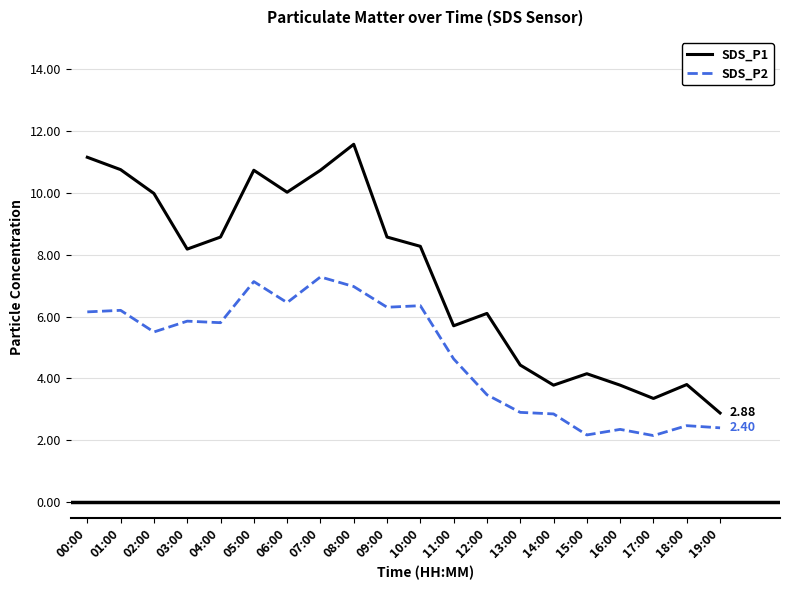

The SDS_P1 series shows 12.4 at 10:00. True or false?

False